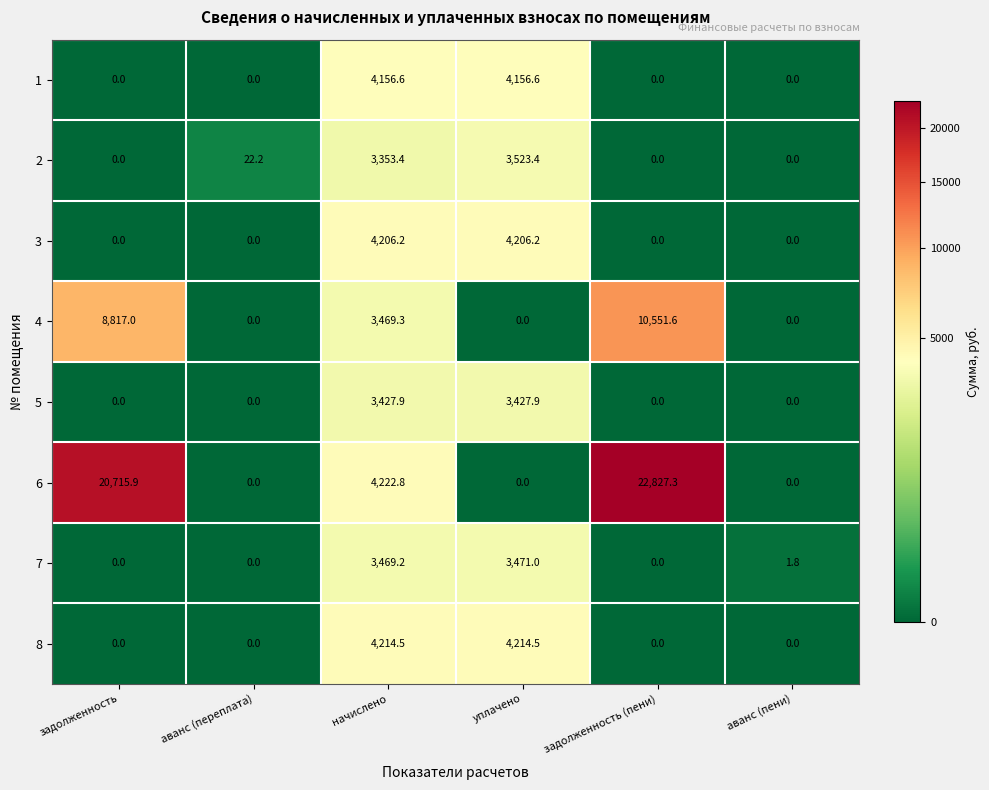

What is the sum of all 3 values?

8412.4